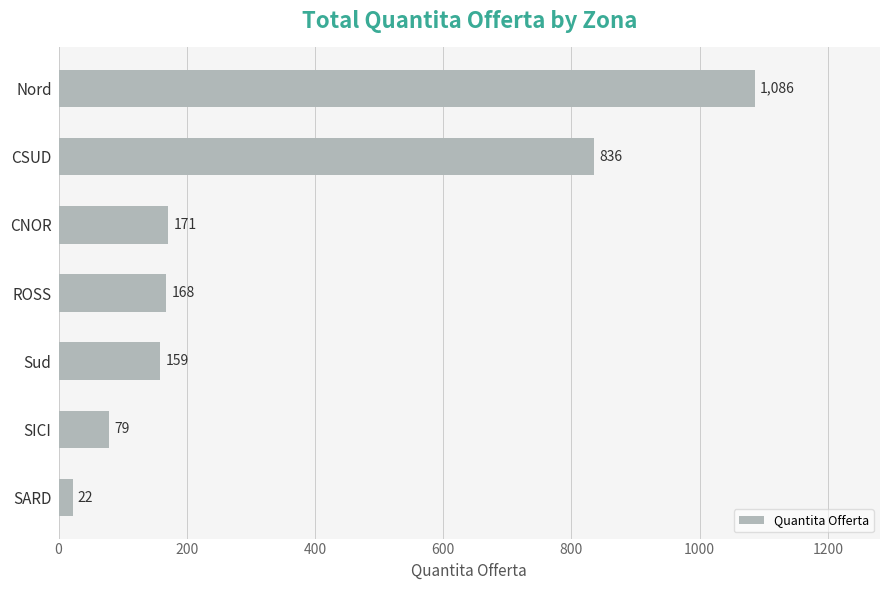

Between SARD and CSUD, which is larger?

CSUD